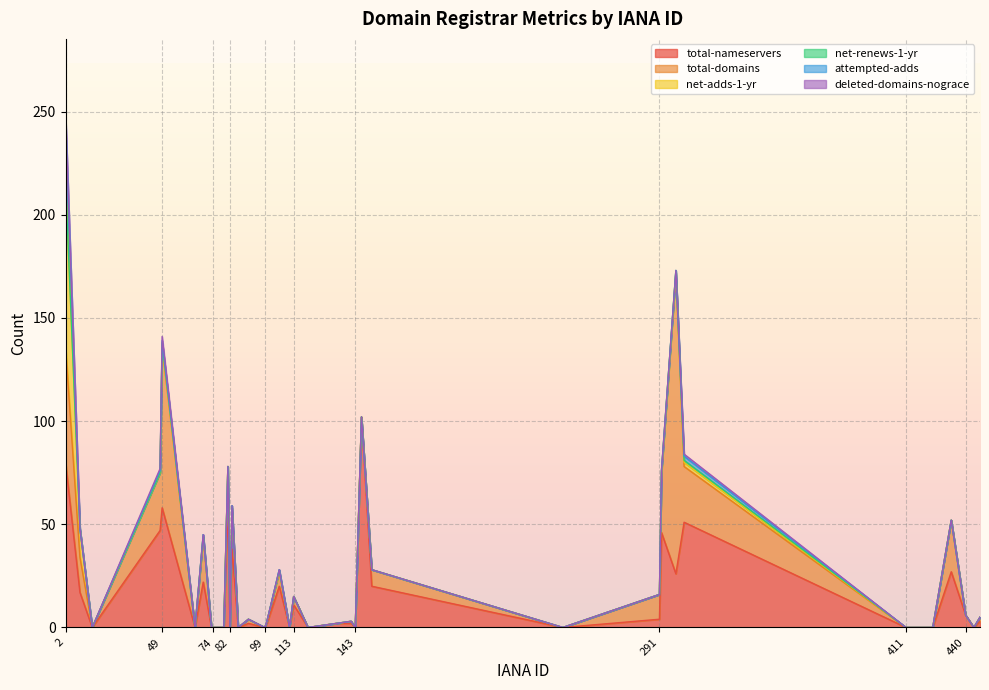

What is the difference between the maximum and minimum values in the attempted-adds series?

32